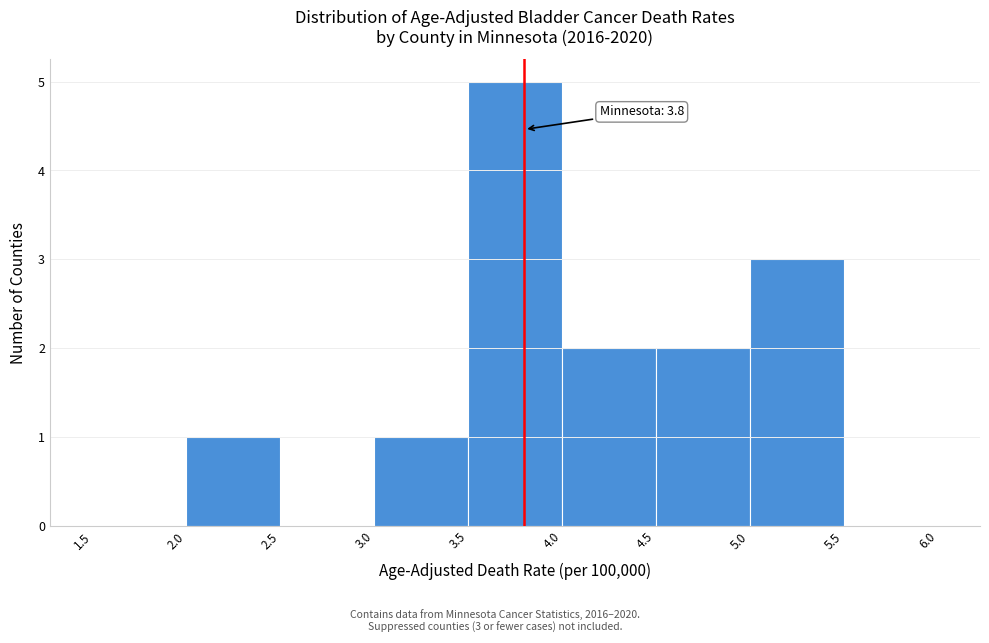

Over which range of the x-axis is the bar tallest?

3.5 to 4.0